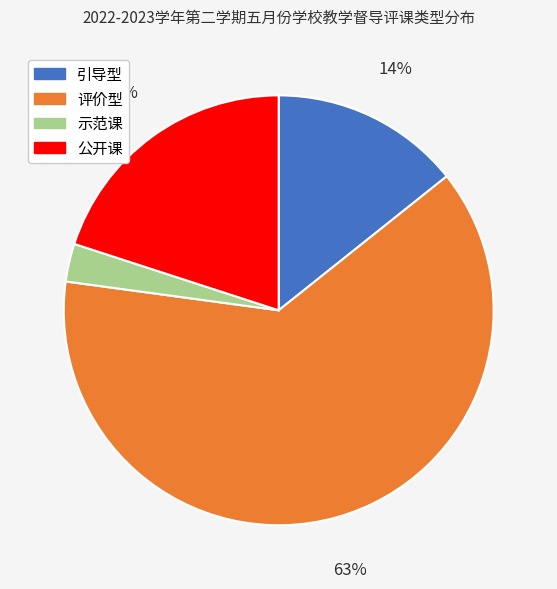

Count the number of slices in the pie.

4